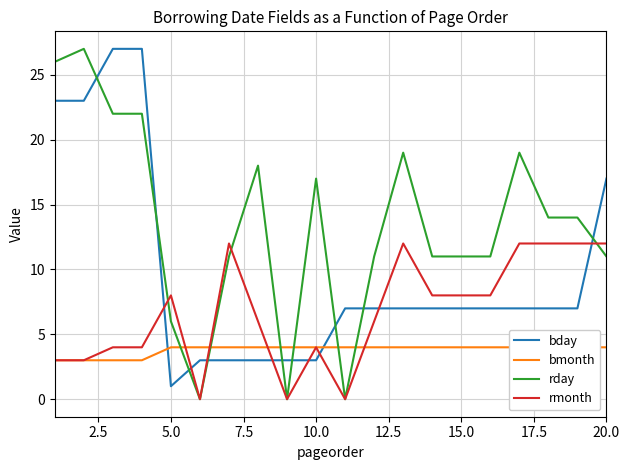

What is the maximum value for rmonth?

12